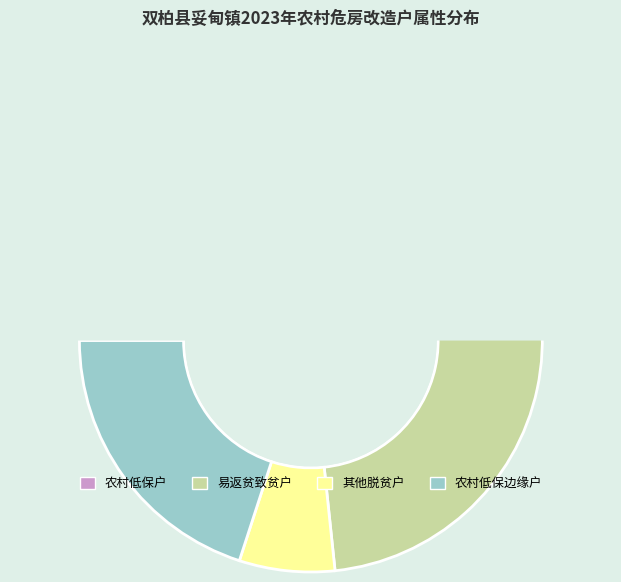

How many slices are in this pie chart?

4